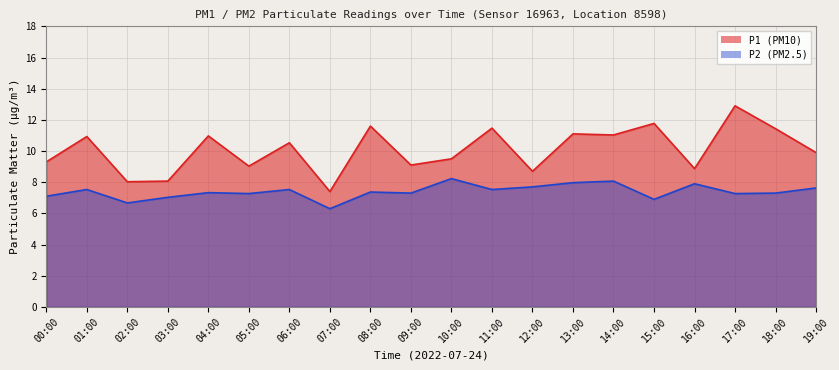

What is the minimum value shown in the chart?

6.3